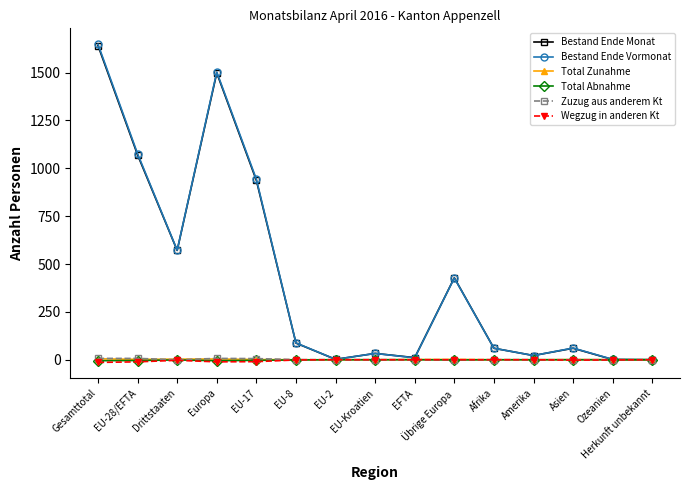

What position from the right is Amerika?

4